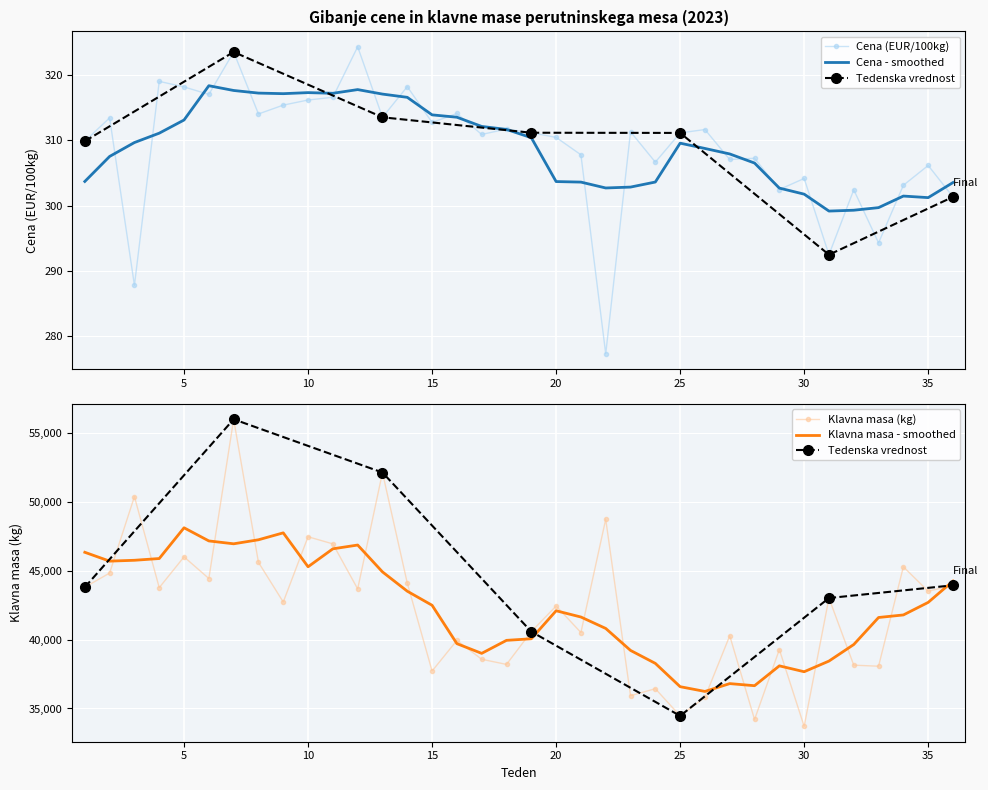

What is the value of the Klavna masa (kg) point at the 9th from the left?

42730.0